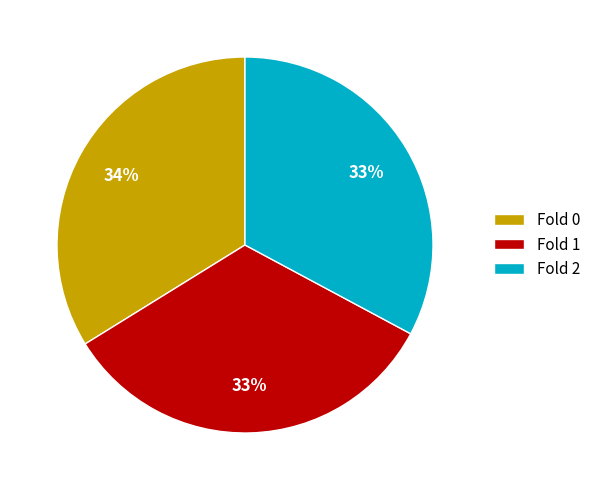

Is there a majority slice in this chart?

No